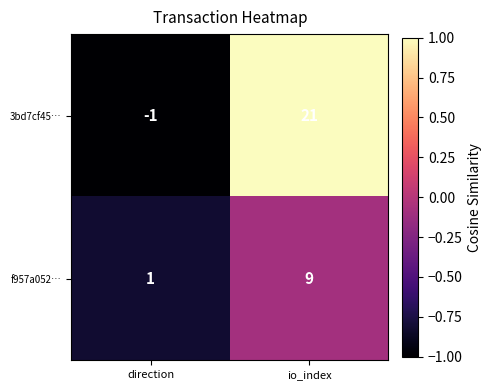

Reading left to right, transcribe all the data shown in this chart.

3bd7cf45…: -1	21
f957a052…: 1	9